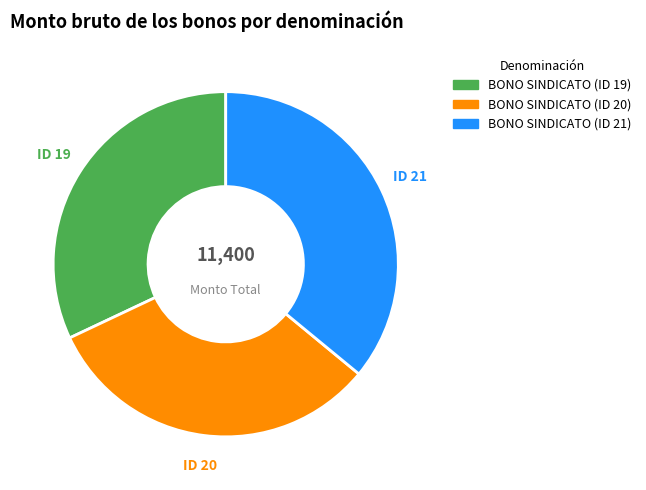

Is the sum of BONO SINDICATO (ID 20) and BONO SINDICATO (ID 21) greater than half?

Yes